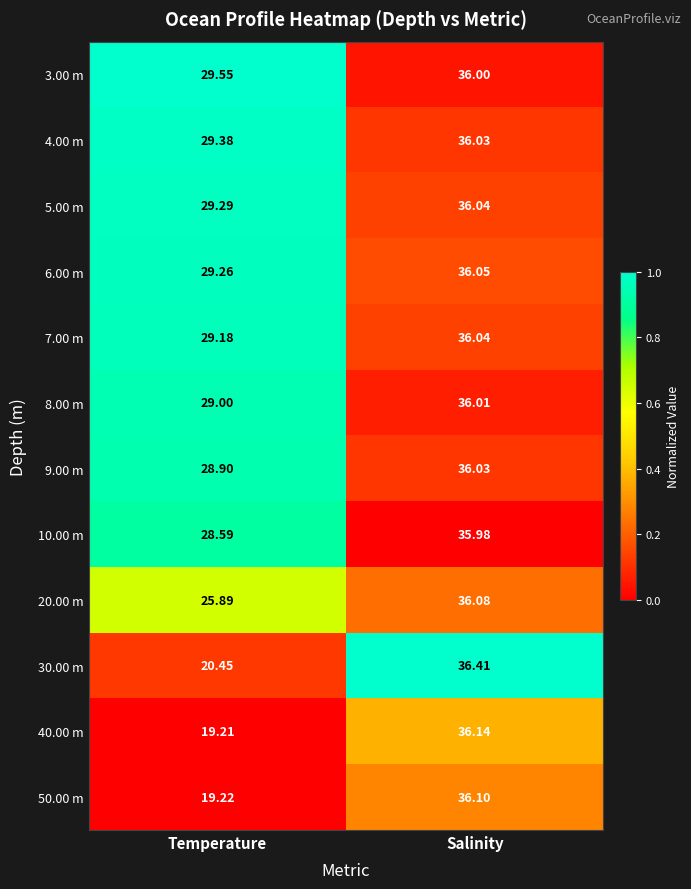

Which category has the highest value across all series?

Salinity